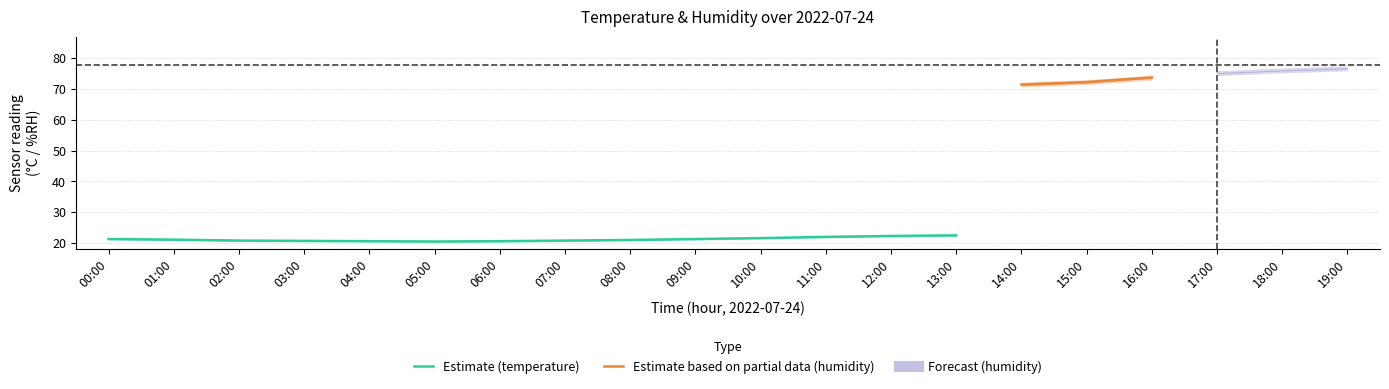

True or false: temperature and humidity_lower intersect in this chart.

False